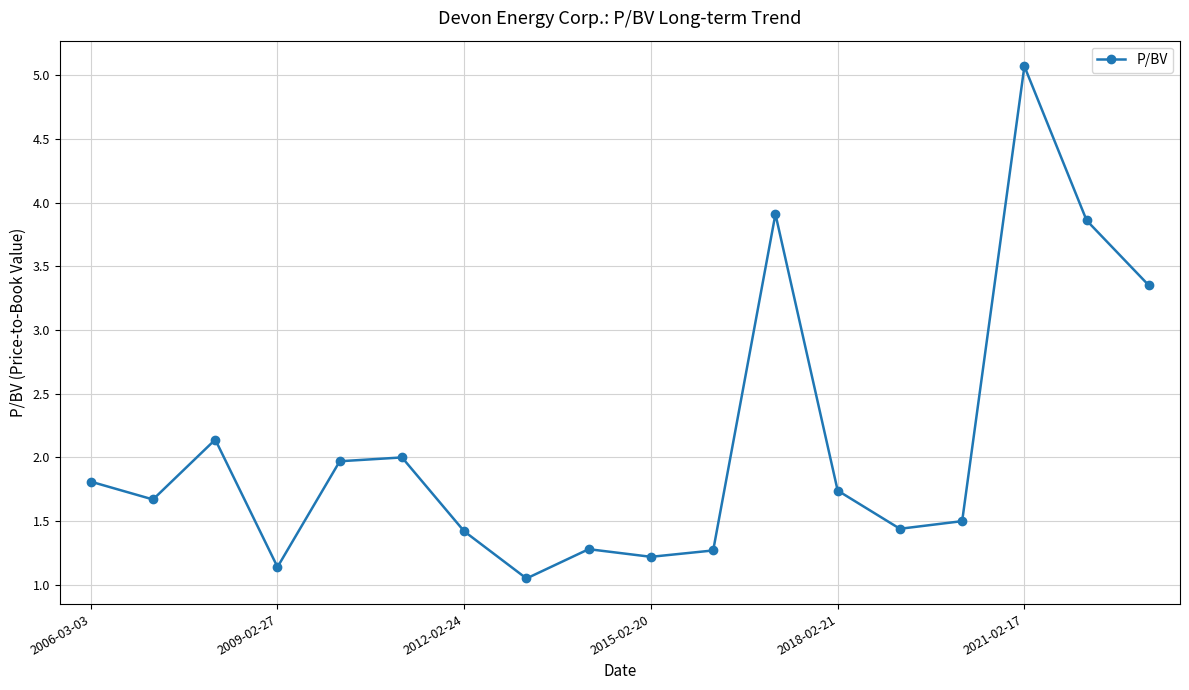

What is the difference between the second highest and second lowest values?

2.8